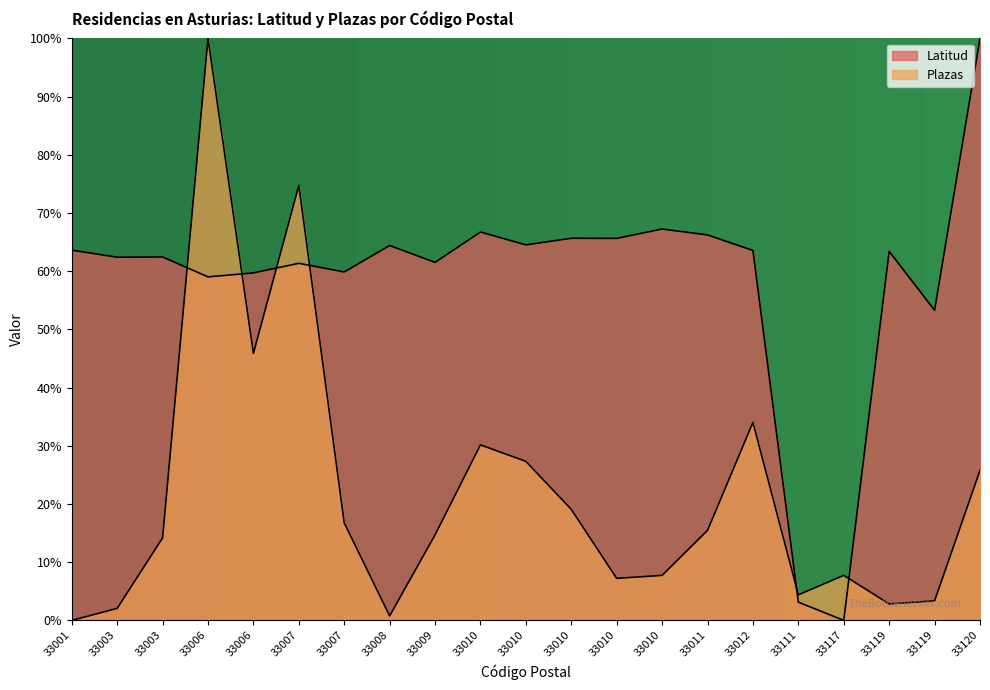

How many lines are shown in the chart?

2